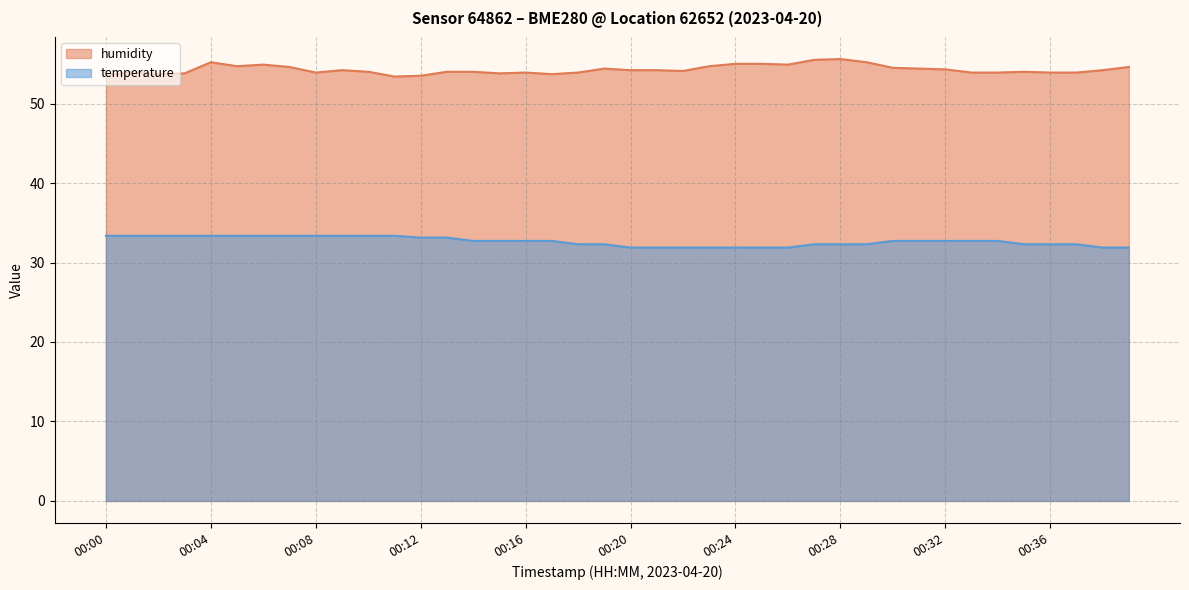

At which category is the sum across all series the highest?

00:04